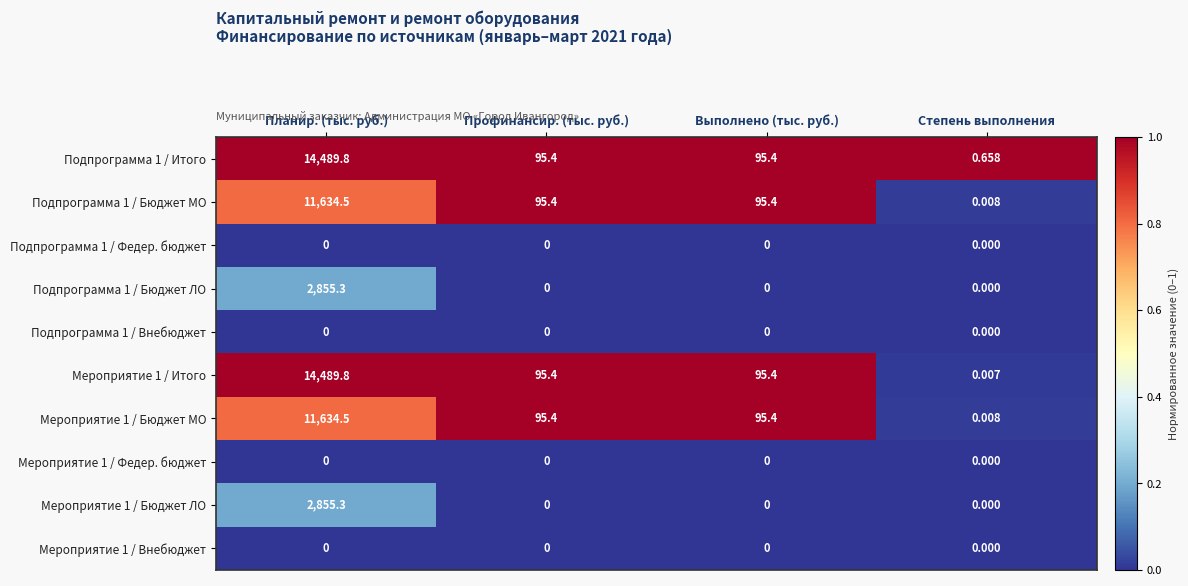

At which label does Мероприятие 1 / Бюджет МО first exceed 95?

Планир. (тыс. руб.)